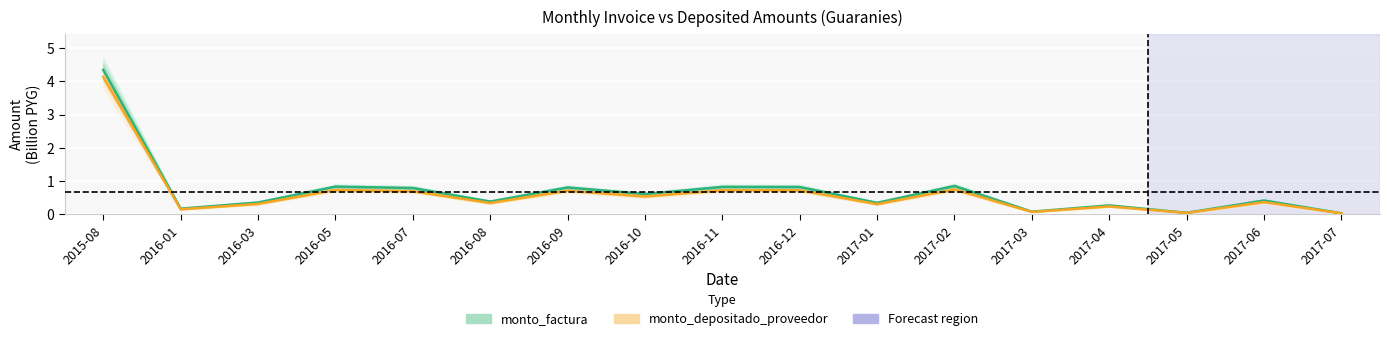

Where is the first local minimum for monto_factura?

2016-01